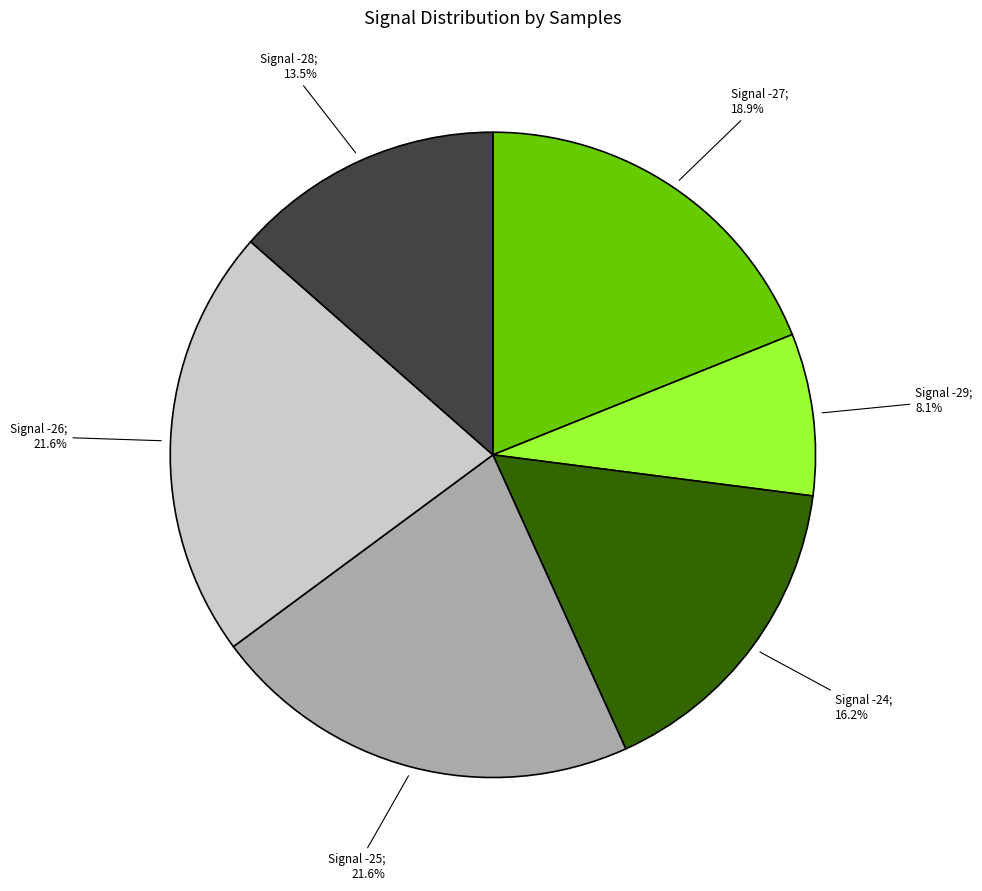

Does any single category account for the majority?

No